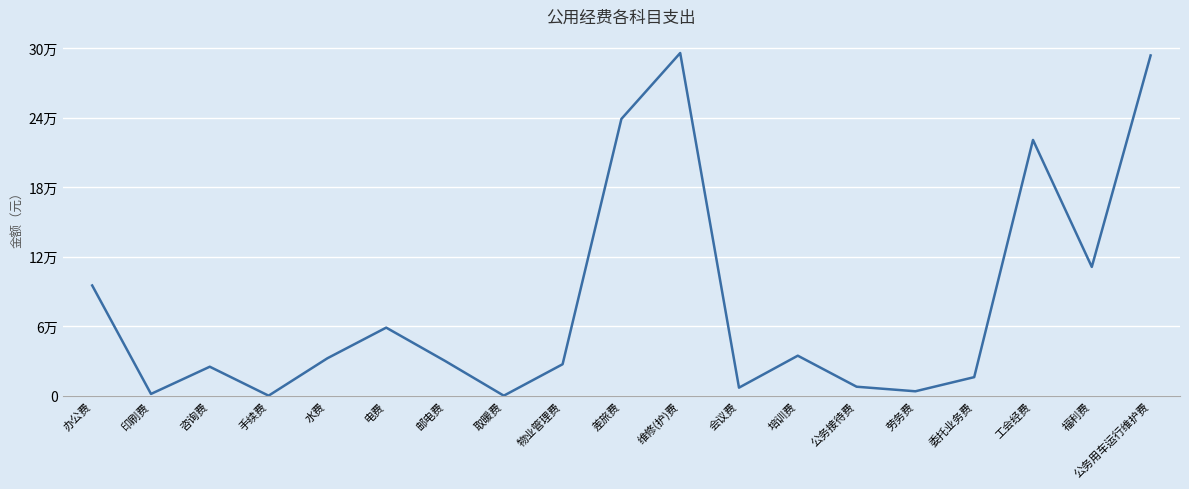

What position from the left is 邮电费?

7